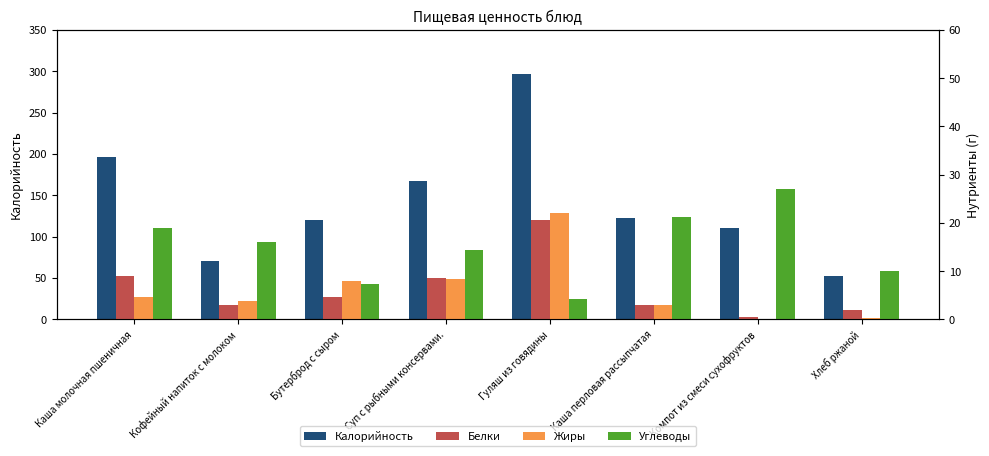

Which series has the widest spread of values?

Калорийность